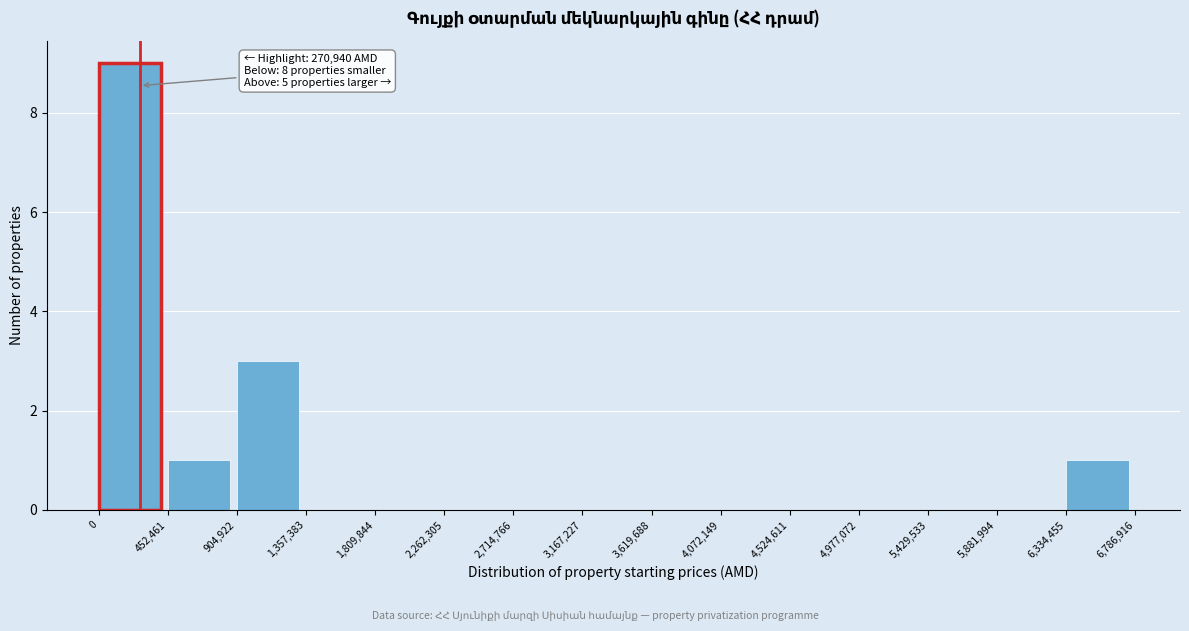

Over which range of the x-axis is the bar tallest?

0 to 452,461